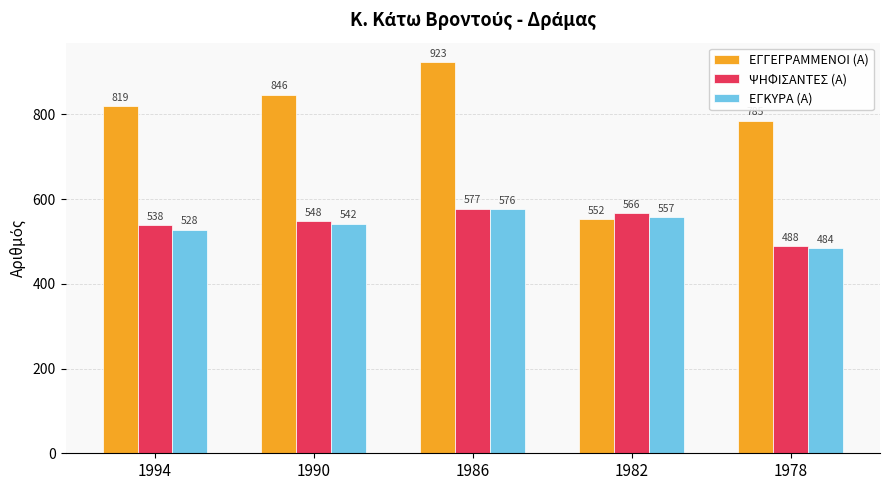

Which series has the largest total across all categories?

ΕΓΓΕΓΡΑΜΜΕΝΟΙ (Α)